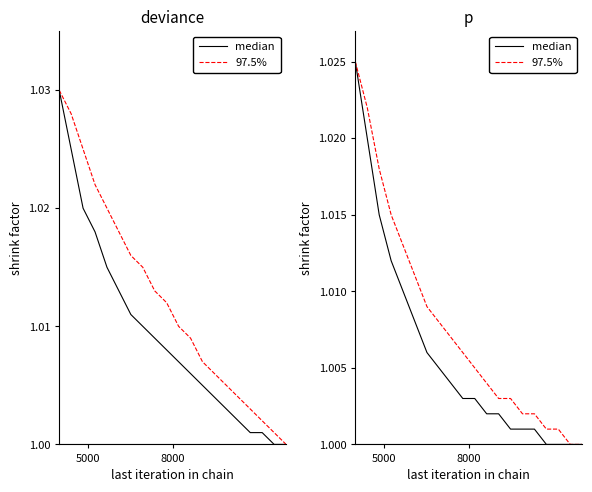

True or false: 97.5% and median cross at least once.

False